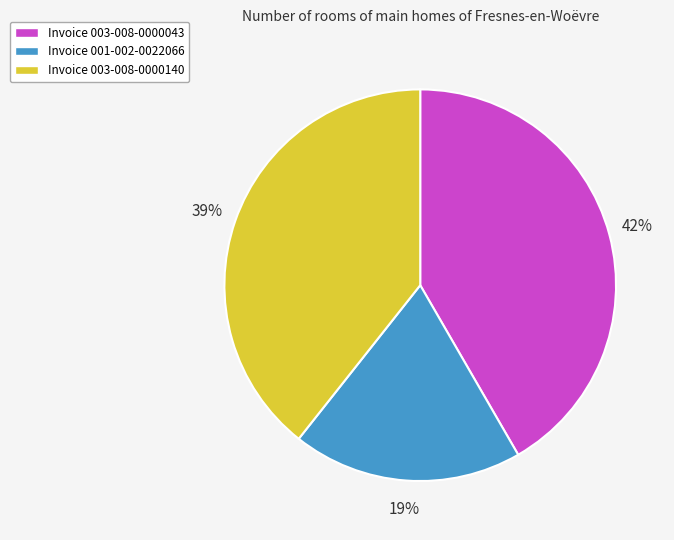

Which category has the smallest portion of the pie?

Invoice 001-002-0022066